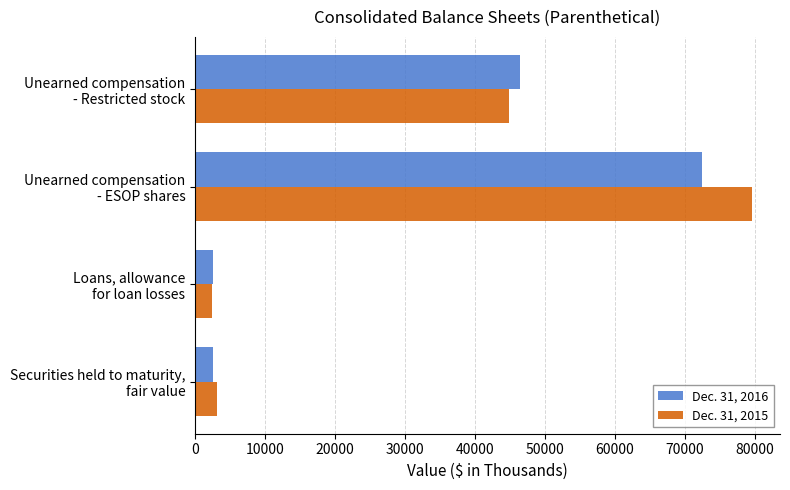

Which series has the widest spread of values?

Dec. 31, 2015